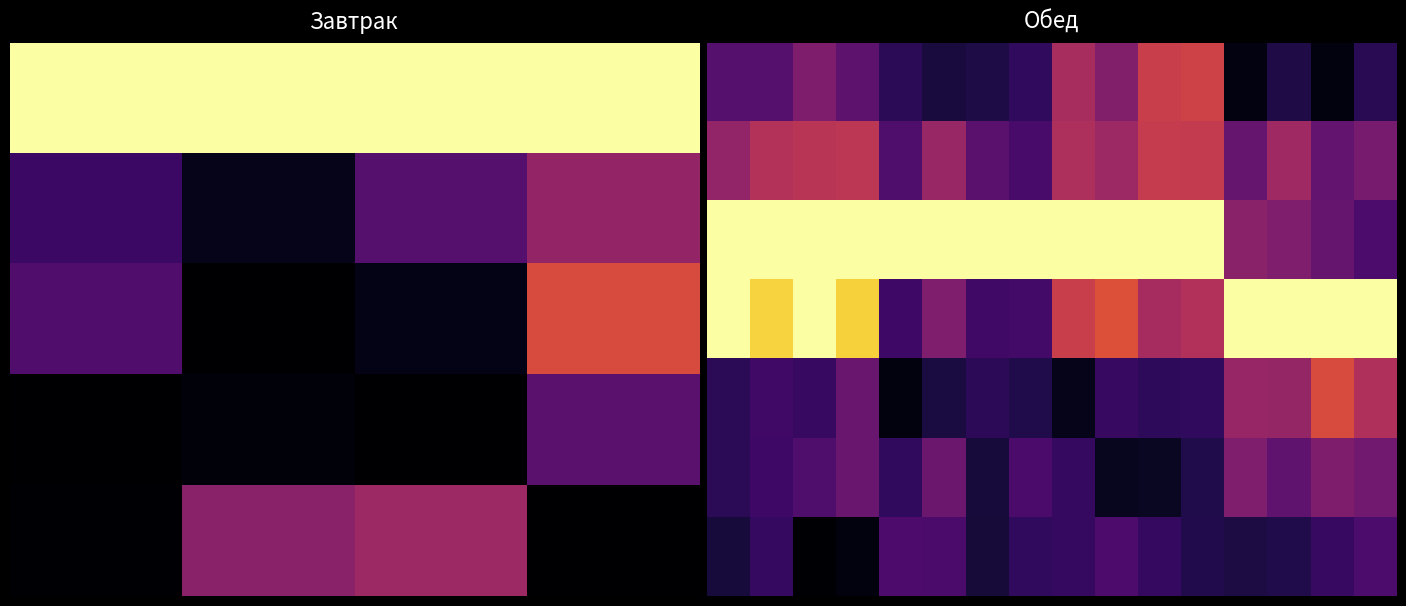

What is the difference between the maximum and second lowest values in the 1 series?

0.3